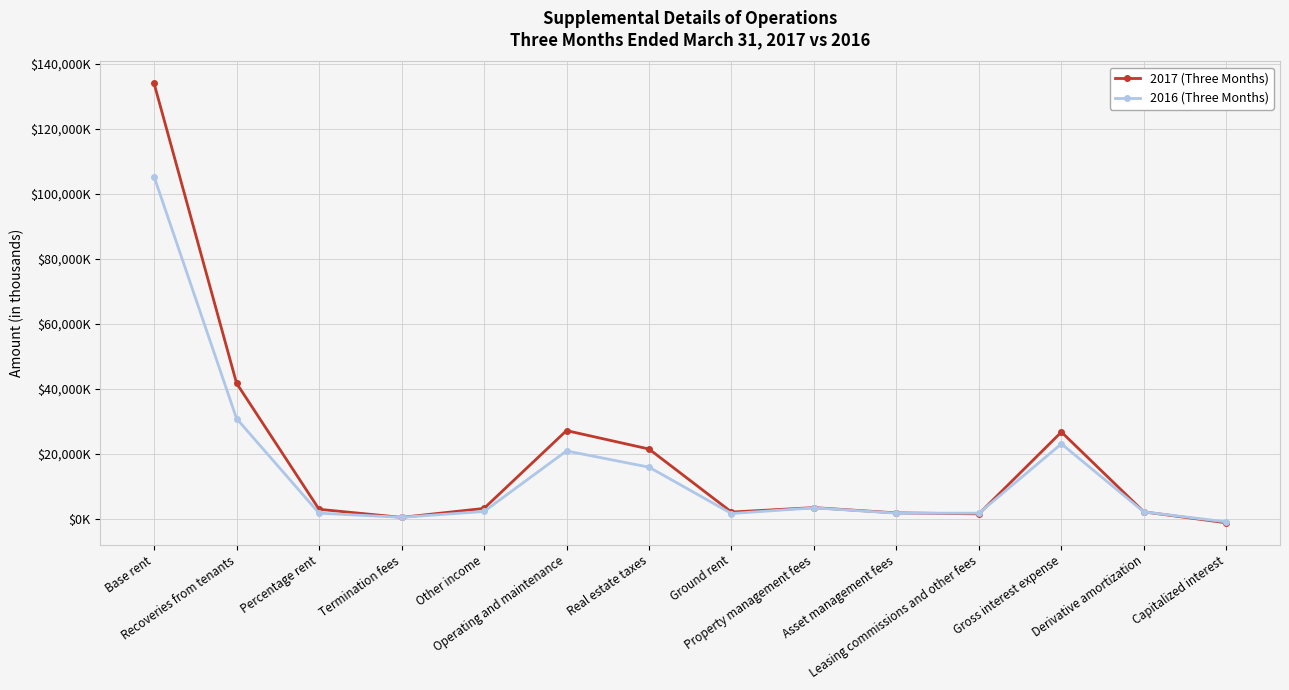

What position from the left is Gross interest expense?

12